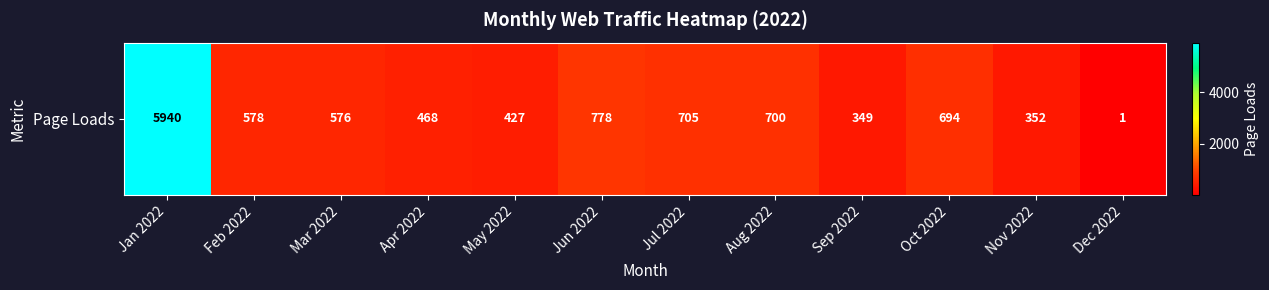

Reading left to right, what are all the values shown in this chart?

Jan 2022=5940	Feb 2022=578	Mar 2022=576	Apr 2022=468	May 2022=427	Jun 2022=778	Jul 2022=705	Aug 2022=700	Sep 2022=349	Oct 2022=694	Nov 2022=352	Dec 2022=1